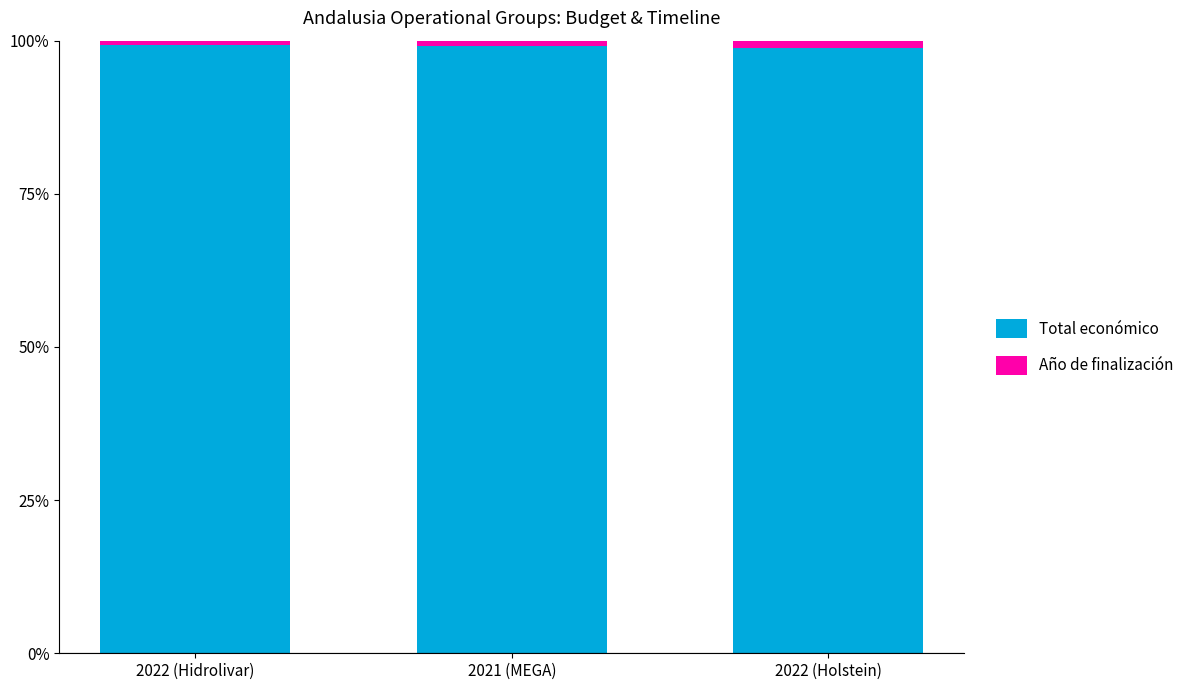

What is the maximum value for Total económico?

99.3